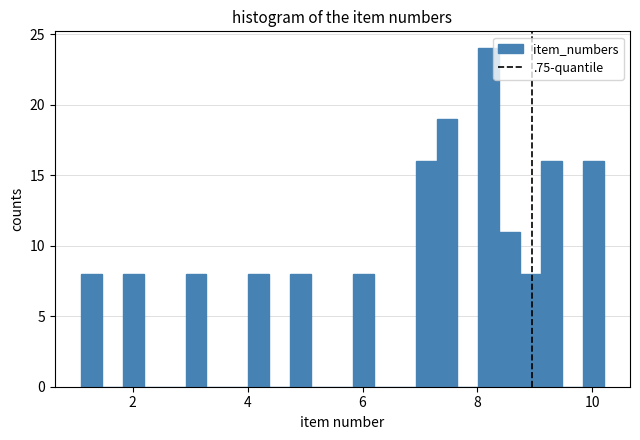

Around what value on the x-axis is the tallest bar? Give the approximate position of its centre, as read against the axis.

8.2